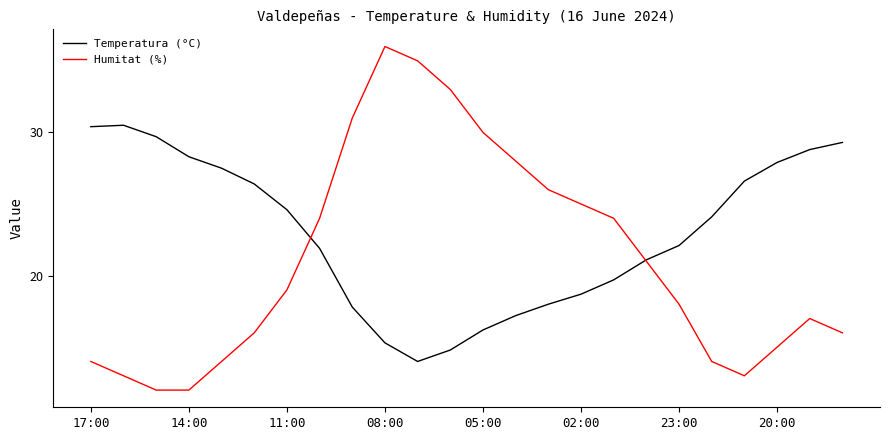

Which series has the widest spread of values?

Humitat (%)